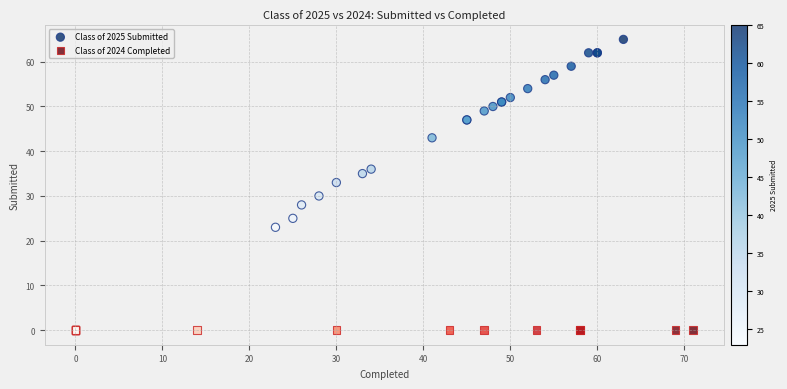

What are all the series names shown in the legend?

Class of 2025 Submitted, Class of 2024 Completed